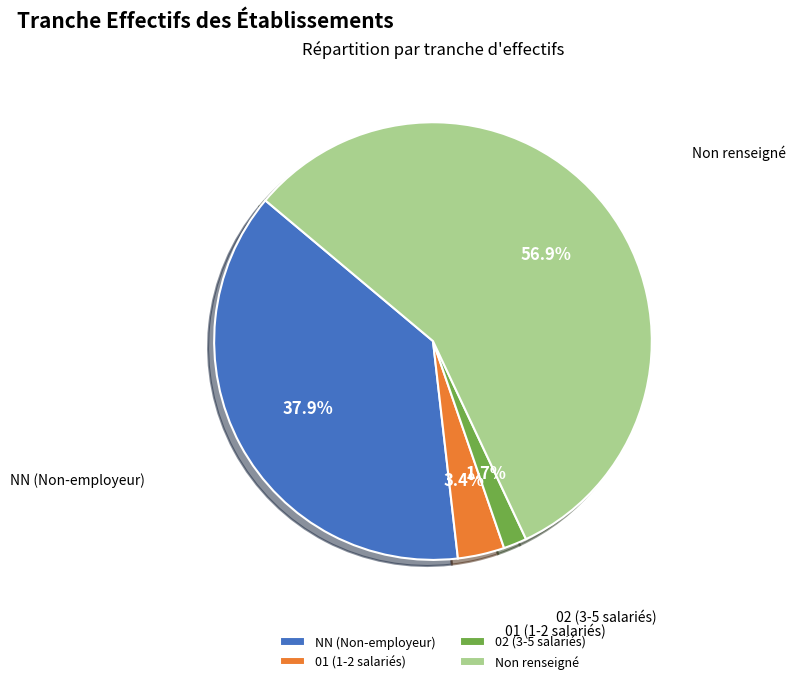

How many segments does this pie chart have?

4